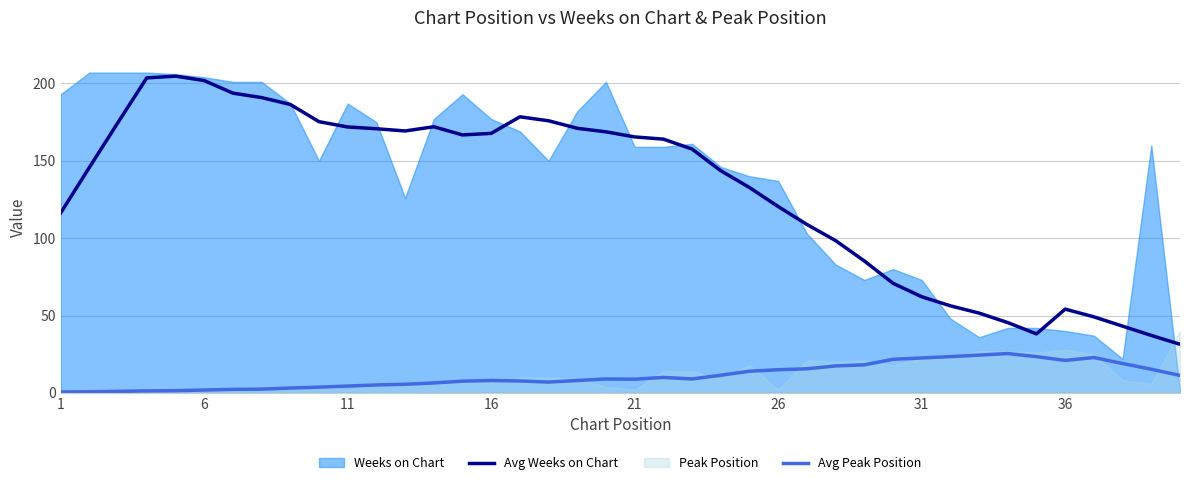

What is the highest value of the Avg Peak Position series?

25.4